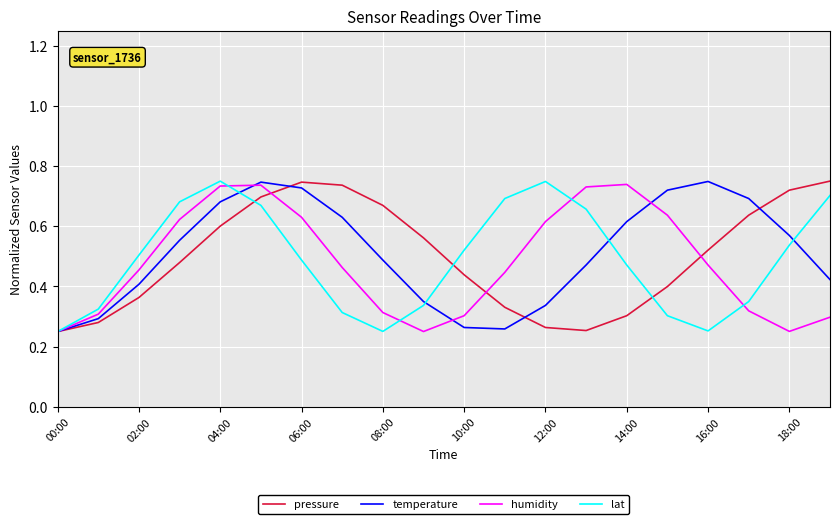

At which label is temperature closest to 0?

00:00